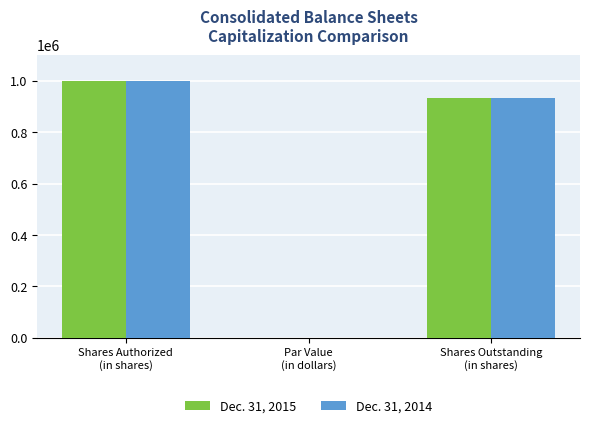

How many series are shown in this chart?

2